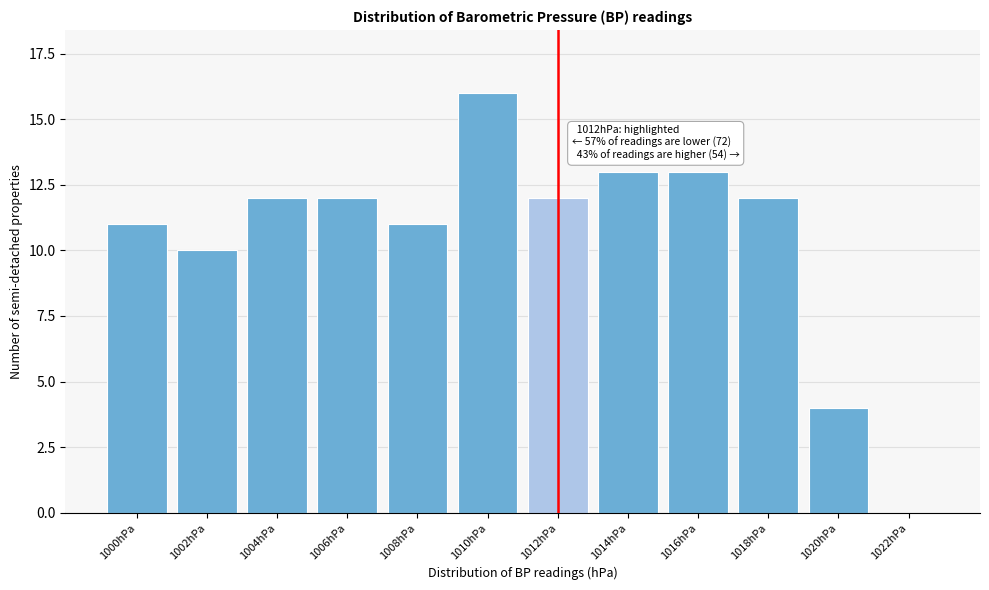

Reading left to right, list all the values displayed in this chart.

1000hPa=11	1002hPa=10	1004hPa=12	1006hPa=12	1008hPa=11	1010hPa=16	1012hPa=12	1014hPa=13	1016hPa=13	1018hPa=12	1020hPa=4	1022hPa=0